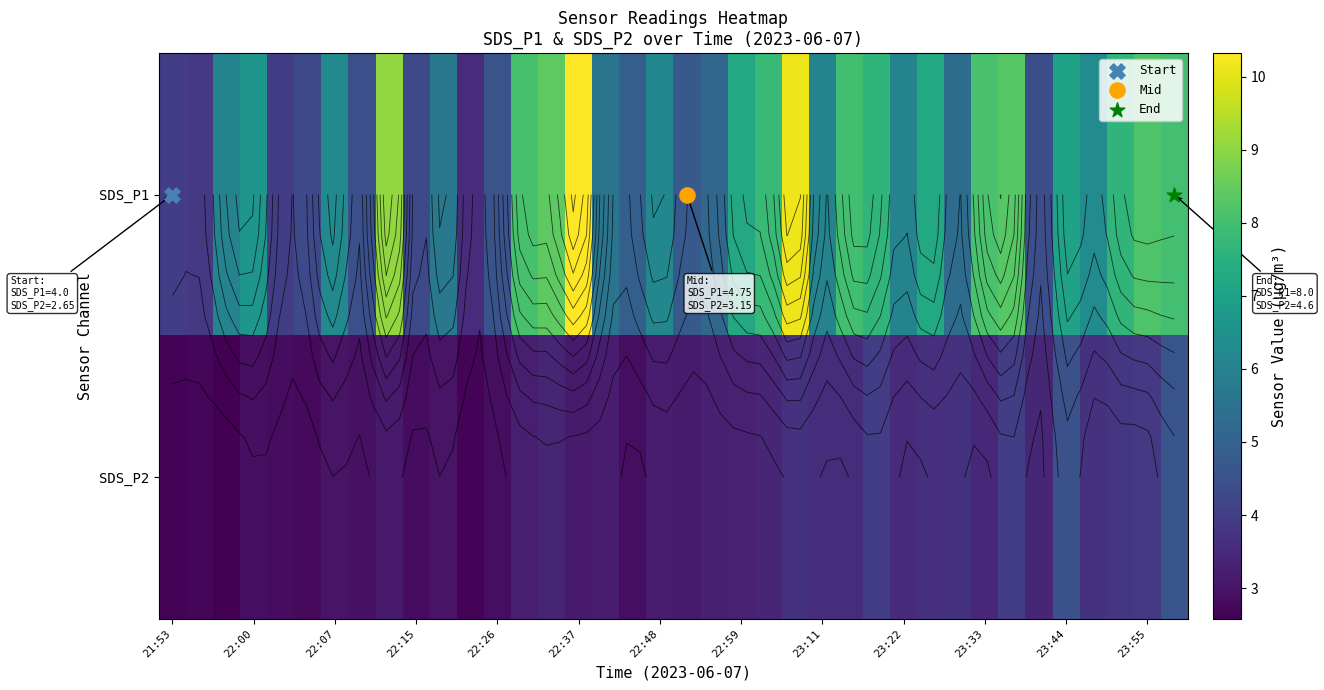

What is the total value across all series at 16?

8.8